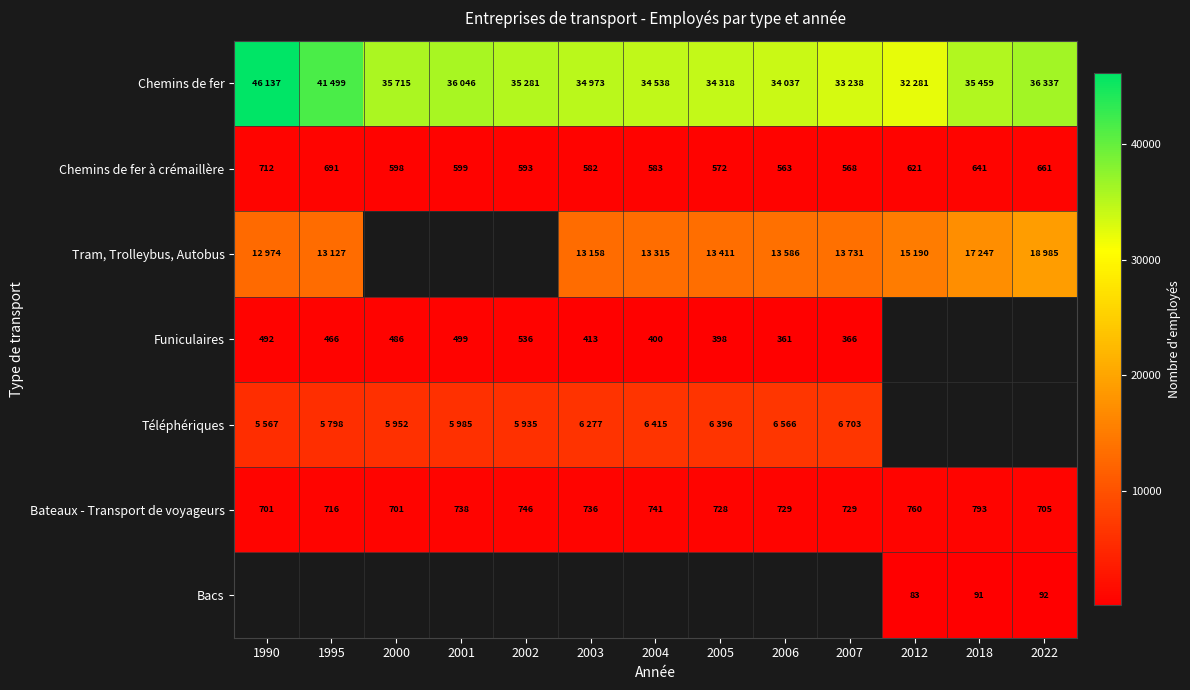

What is the minimum value for Bateaux - Transport de voyageurs?

701